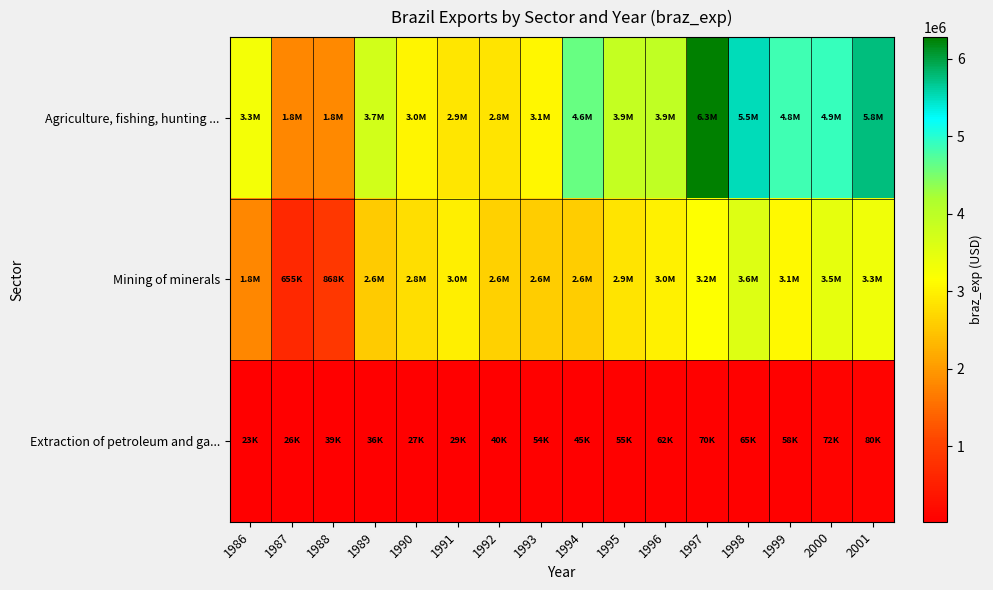

At 1997, list the series in order from largest to smallest.

Agriculture, fishing, hunting ..., Mining of minerals, Extraction of petroleum and ga...